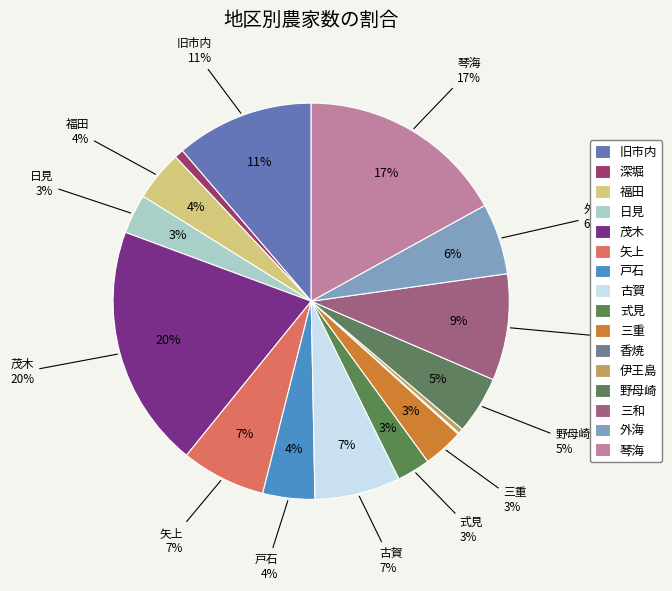

To the nearest percent, what is the difference between the 伊王島 and 三重 slice percentages?

3%